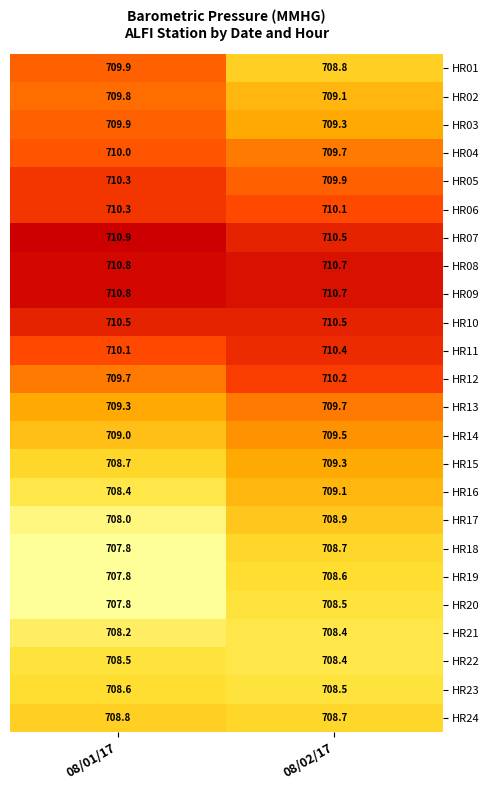

Rank the categories by HR18 value from lowest to highest.

08/01/17, 08/02/17